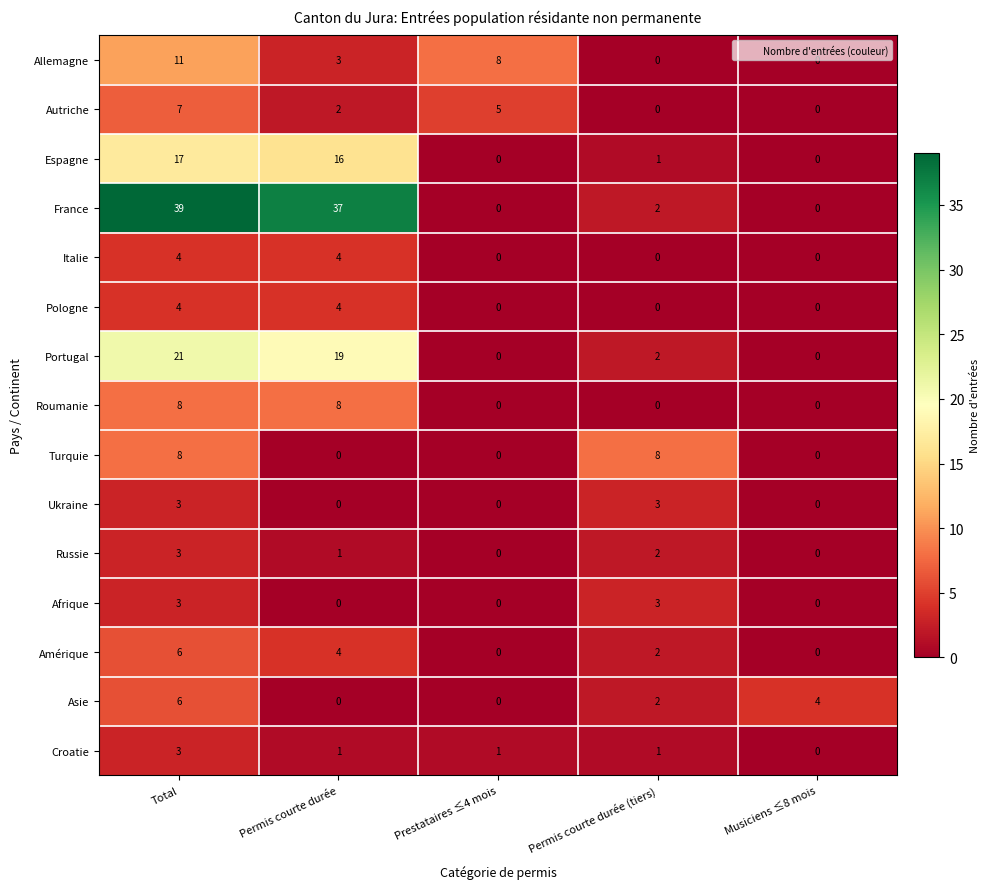

How many Autriche values are between 0 and 5?

4